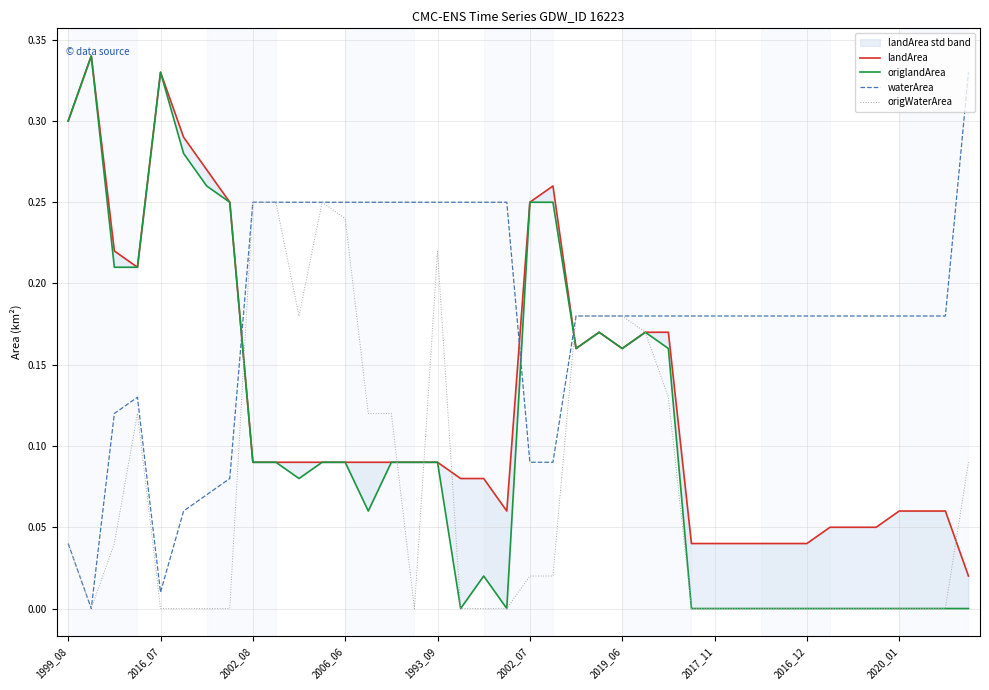

How many data points does each series have?

40